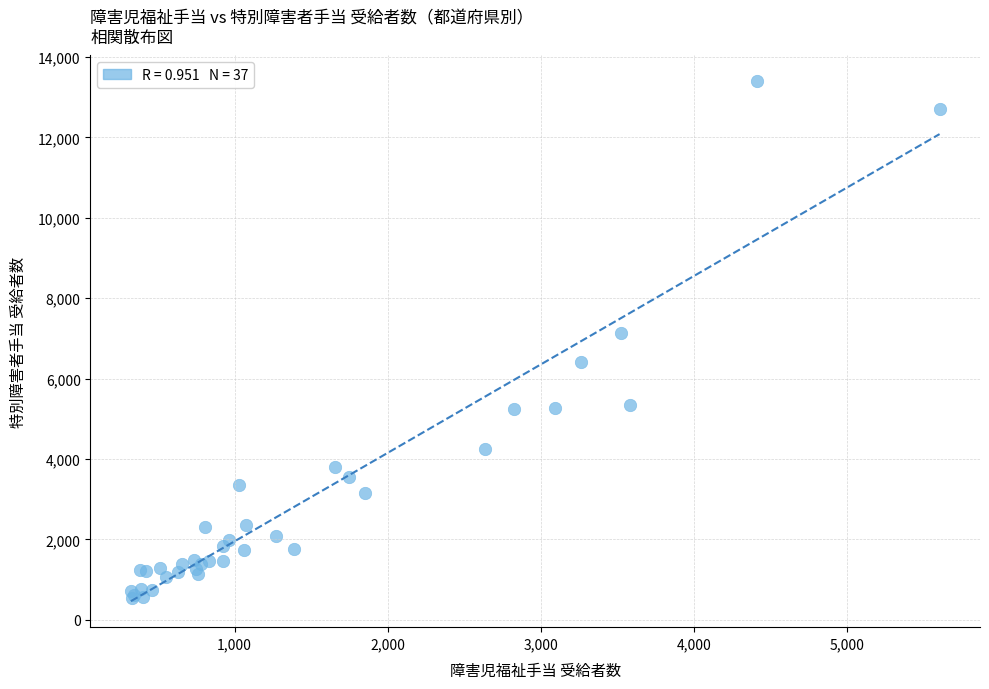

What Y value in the scatter plot is closest to 6964?

7141